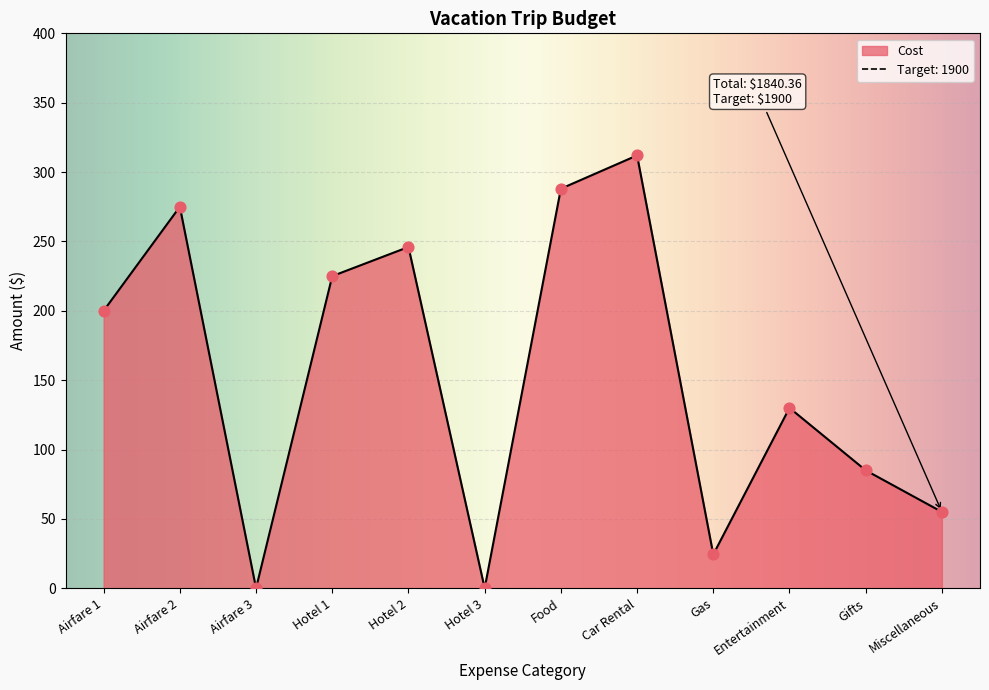

What is the change in value from Airfare 3 to Hotel 2?

+246.0